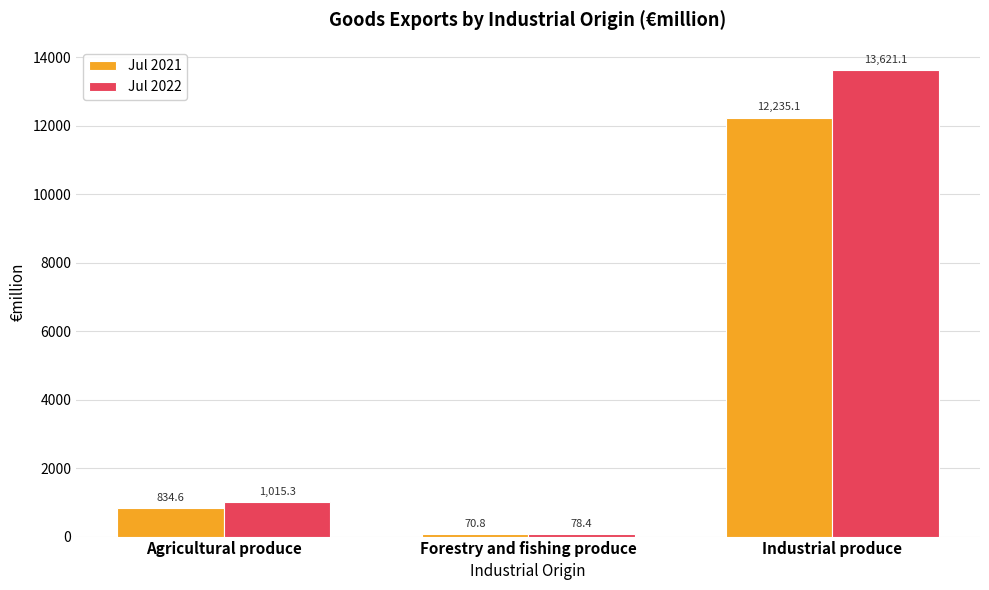

At Agricultural produce, list the series in order from largest to smallest.

Jul 2022, Jul 2021